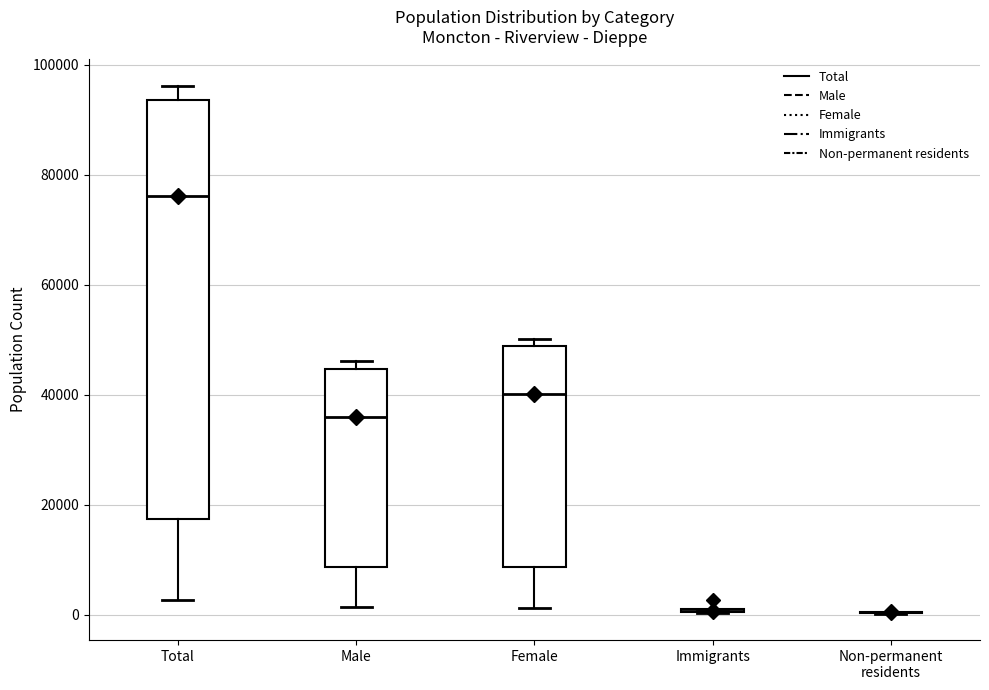

Reading left to right, read every box against the y-axis: the position of its median line, the range the box covers, and the ends of its whiskers. The values are not printed on the chart, so give them approximately, as read against the axis.

Total: median 76000, box 18000 to 94000, whiskers 2000 to 96000
Male: median 36000, box 8000 to 44000, whiskers 2000 to 46000
Female: median 40000, box 8000 to 48000, whiskers 2000 to 50000
Immigrants: box collapsed to a line at 0, whiskers 0 to 0
Non-permanent residents: box collapsed to a line at 0, whiskers 0 to 0